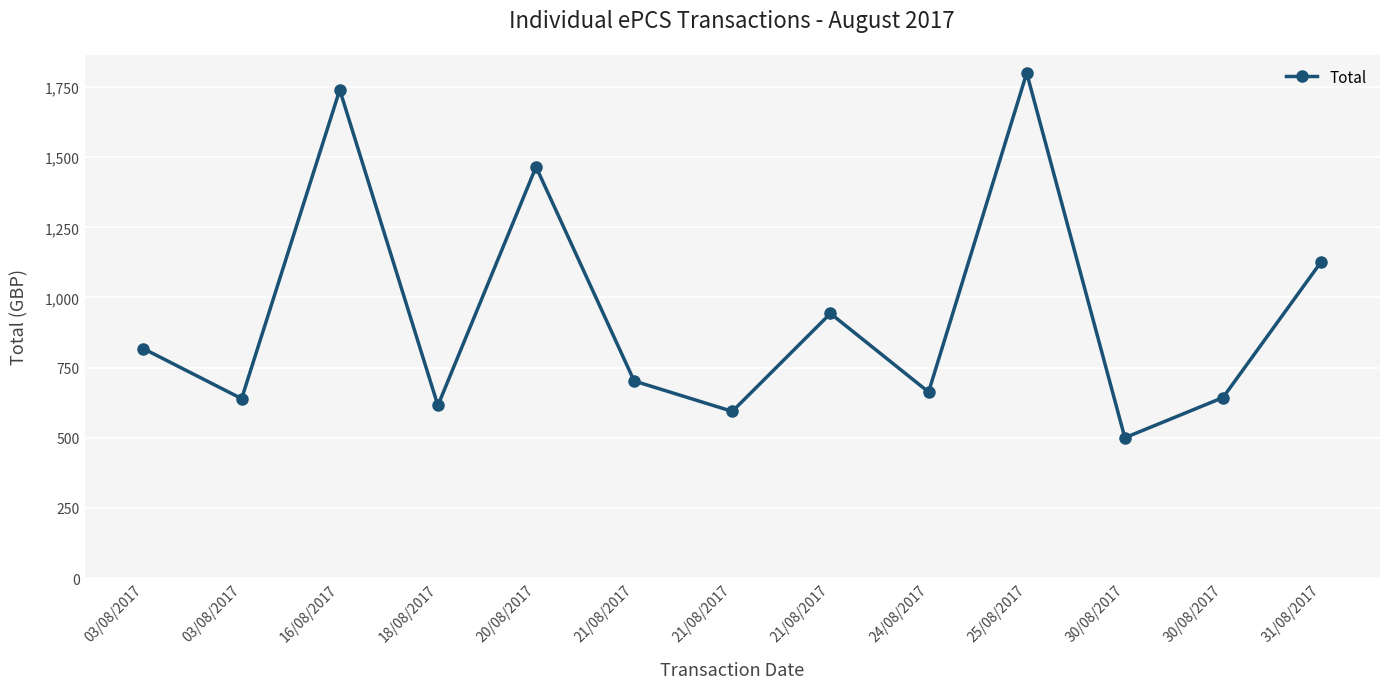

True or false: there are more than 2 points higher than both neighbors.

True